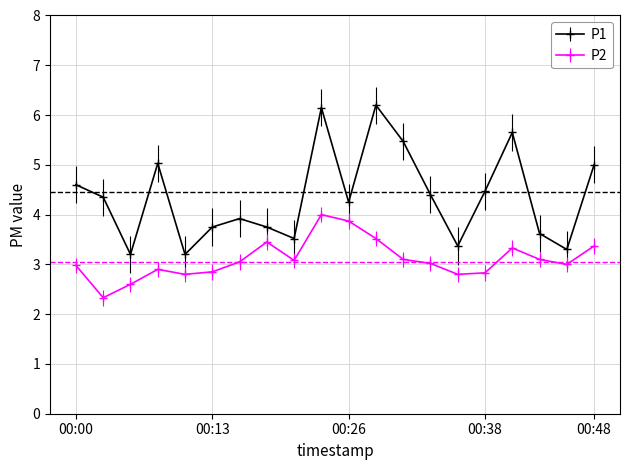

How many categories are shown in the chart?

20